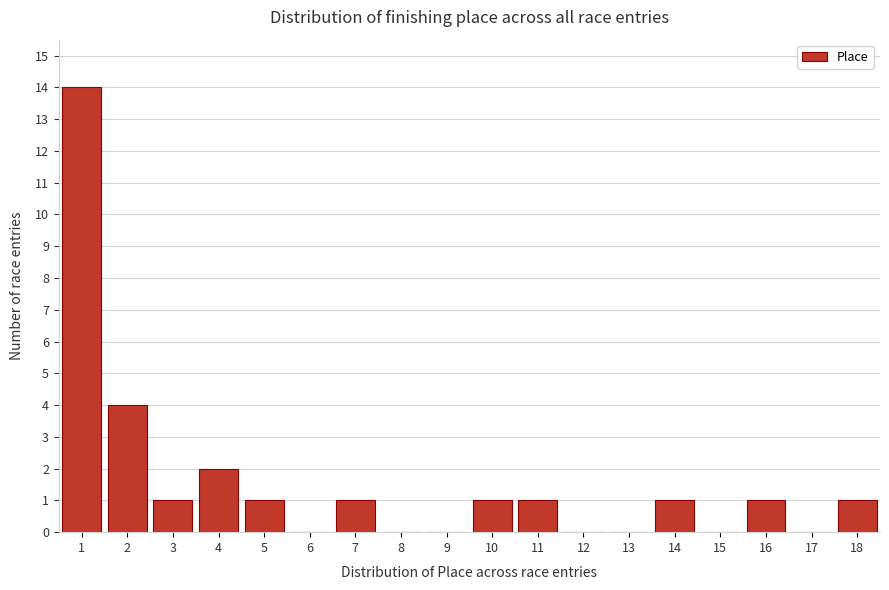

Reading left to right, transcribe all the data shown in this chart.

1=14	2=4	3=1	4=2	5=1	6=0	7=1	8=0	9=0	10=1	11=1	12=0	13=0	14=1	15=0	16=1	17=0	18=1